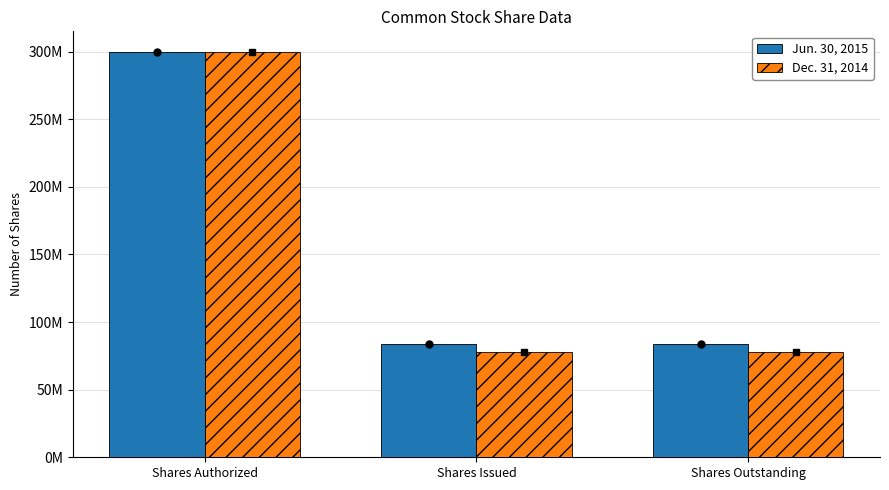

Which label corresponds to the smallest value in the chart?

Shares Issued